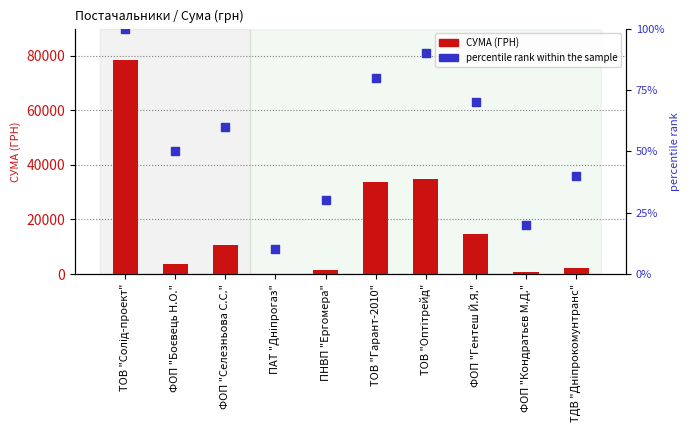

What is the total value across all series at ФОП "Боєвець Н.О."?

3780.0